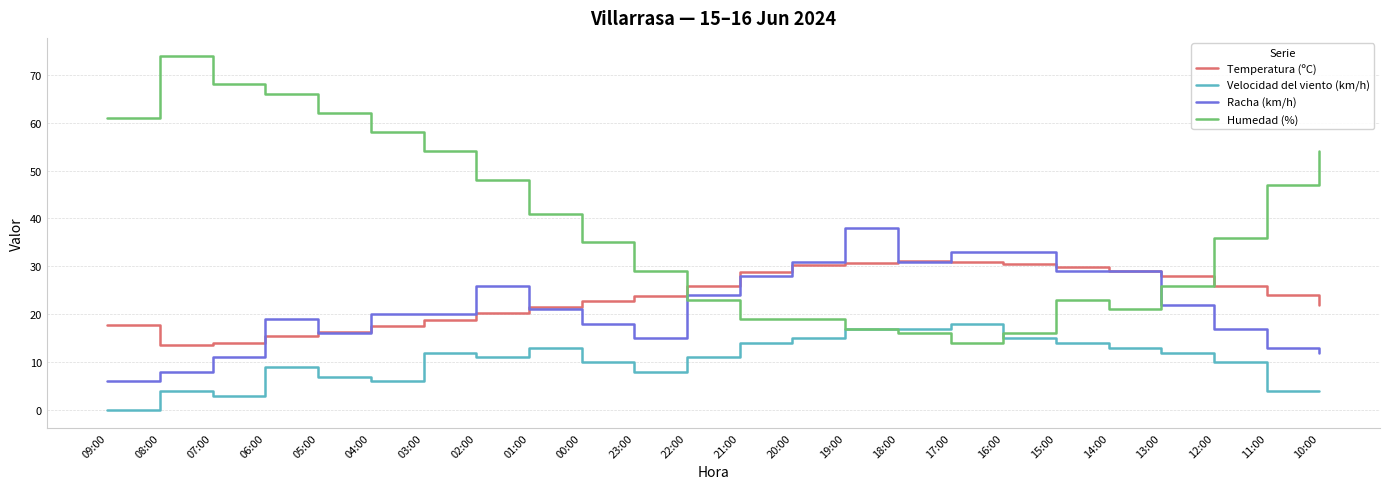

Rank the series at 00:00 from highest to lowest value.

Humedad (%), Temperatura (ºC), Racha (km/h), Velocidad del viento (km/h)